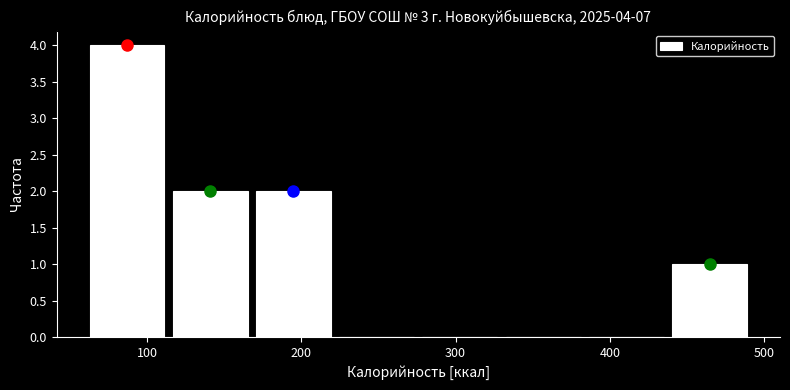

Which range on the x-axis has the tallest bar?

60 to 110